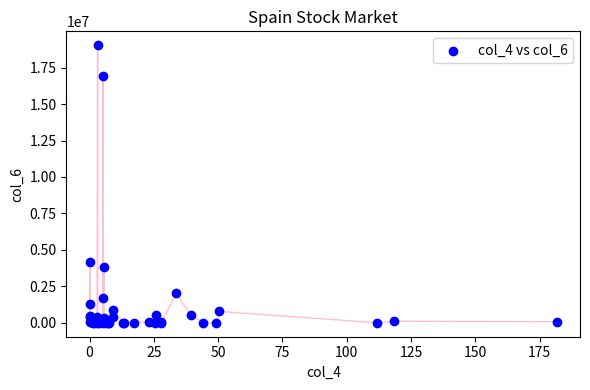

What Y value in the scatter plot is closest to 9517054?

4147272